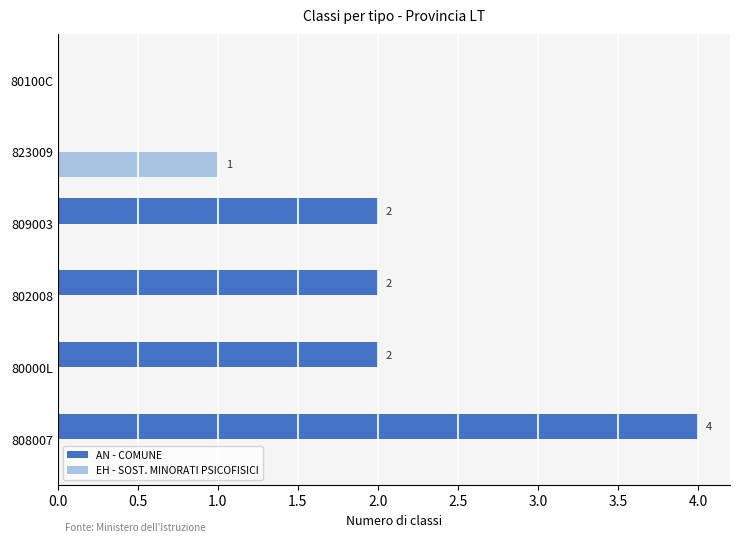

Which series changed the most between 808007 and 809003?

AN - COMUNE